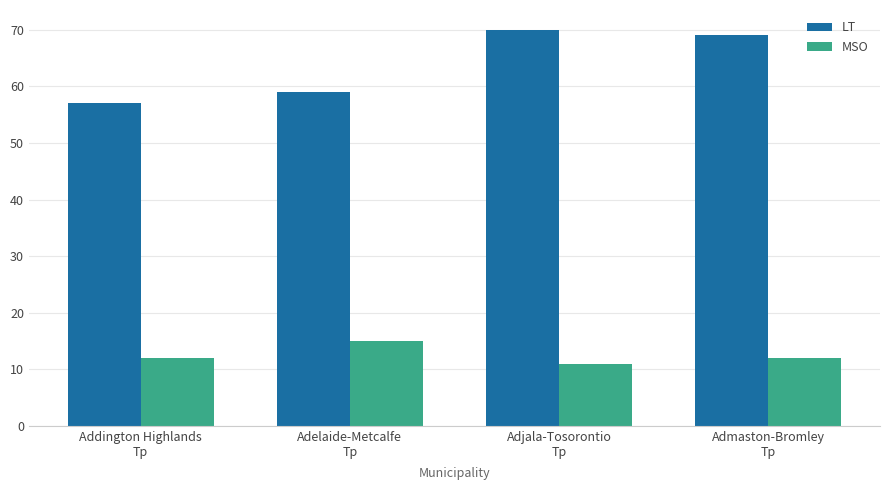

Which series has the largest total across all categories?

LT